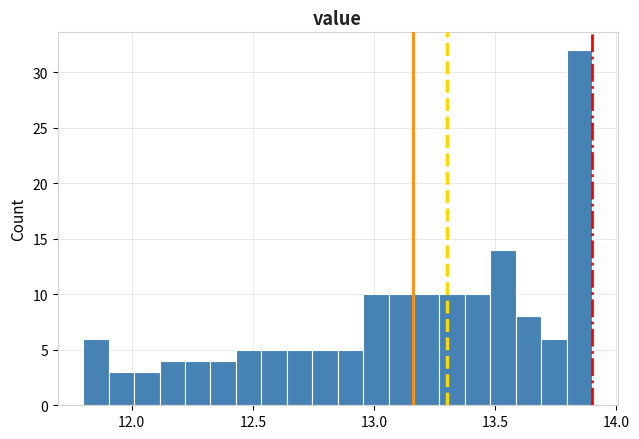

Read against the x-axis, roughly where is the centre of the tallest bar?

13.85